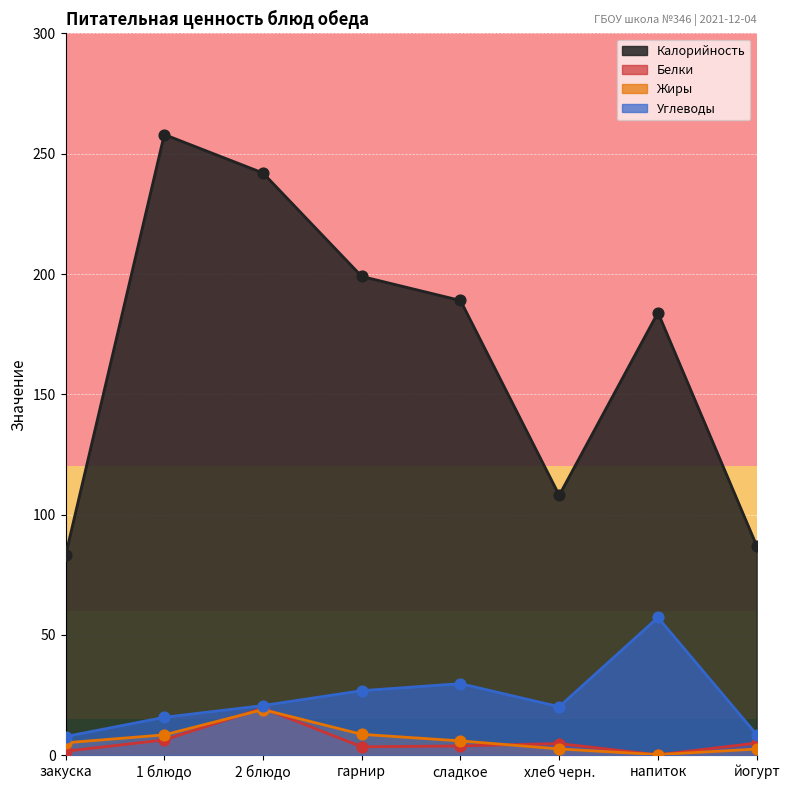

Which series has the largest Y range (max minus min)?

Калорийность